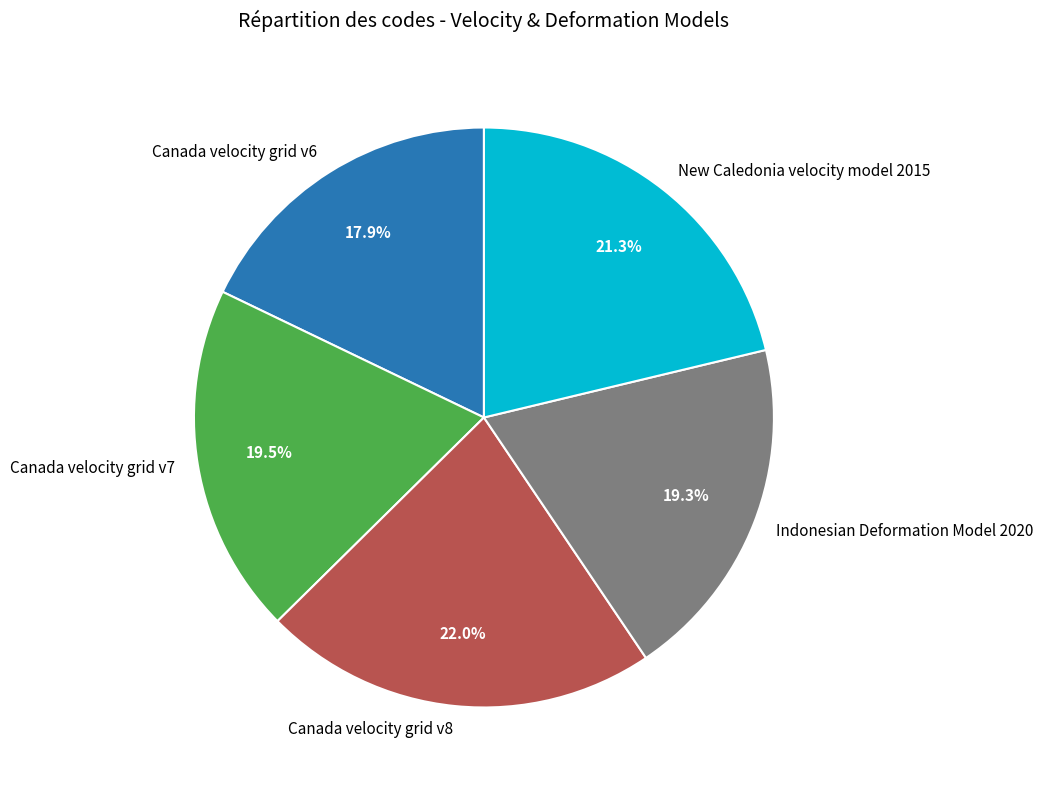

What percentage is NOT represented by Canada velocity grid v6?

82.1%